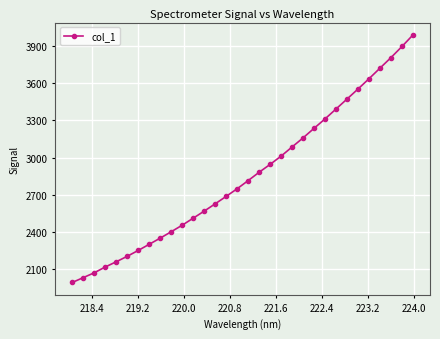

What is the difference between the maximum and minimum values?

1994.4